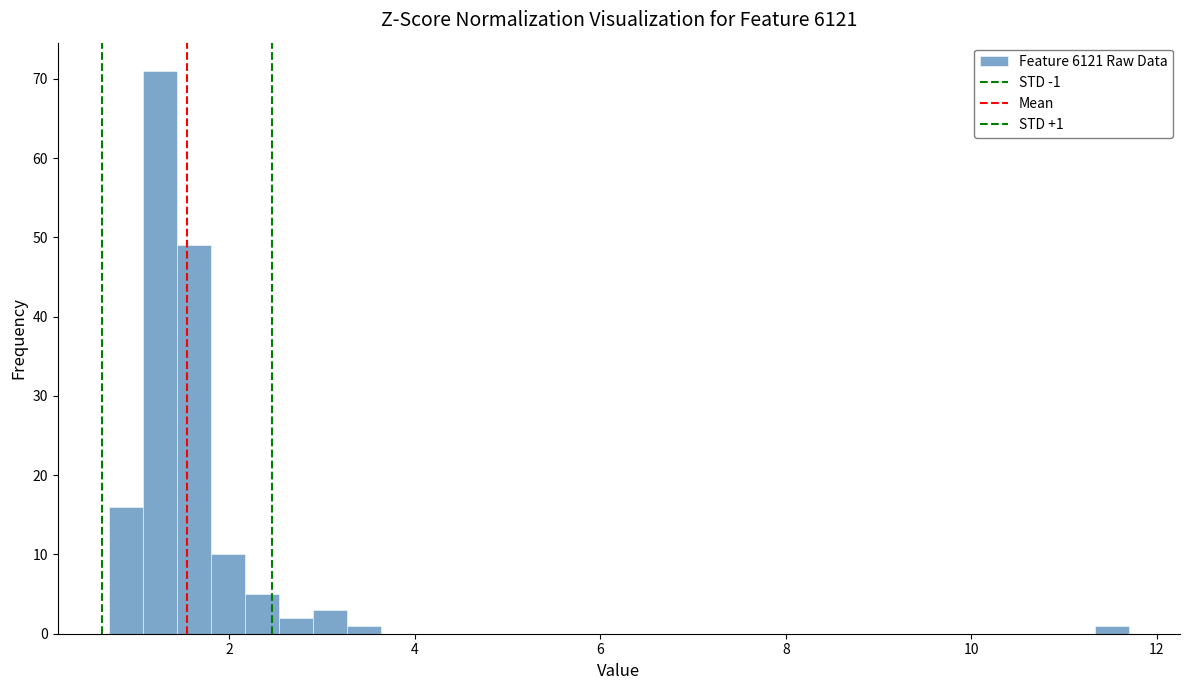

Read against the x-axis, roughly where is the centre of the tallest bar?

1.2